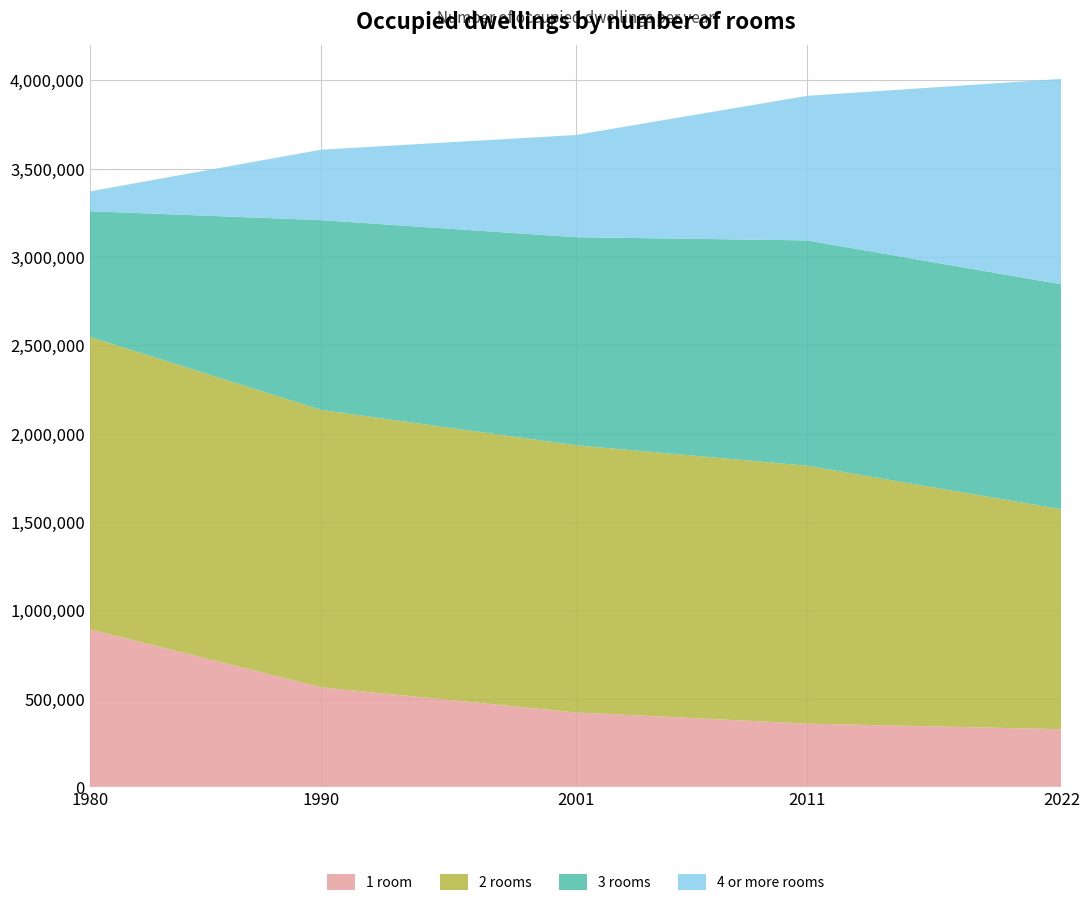

Reading left to right, list all the values displayed in this chart.

1 room: 1980=891672	1990=563421	2001=421332	2011=357936	2022=326307
2 rooms: 1980=1656237	1990=1570603	2001=1512844	2011=1460393	2022=1244859
3 rooms: 1980=711531	1990=1074792	2001=1178057	2011=1275782	2022=1273923
4 or more rooms: 1980=111977	1990=398872	2001=578540	2011=818318	2022=1163452